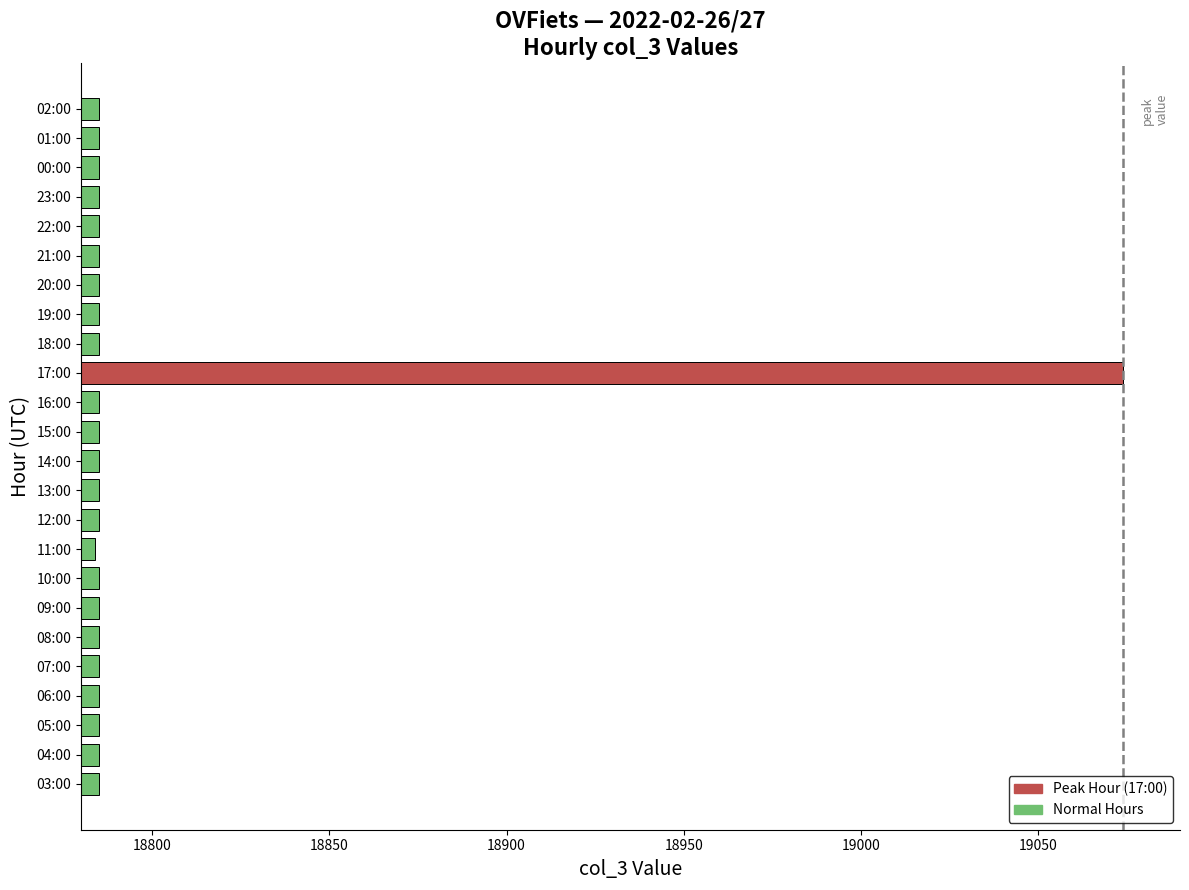

Is it true that the value at 19:00 is 13096?

False